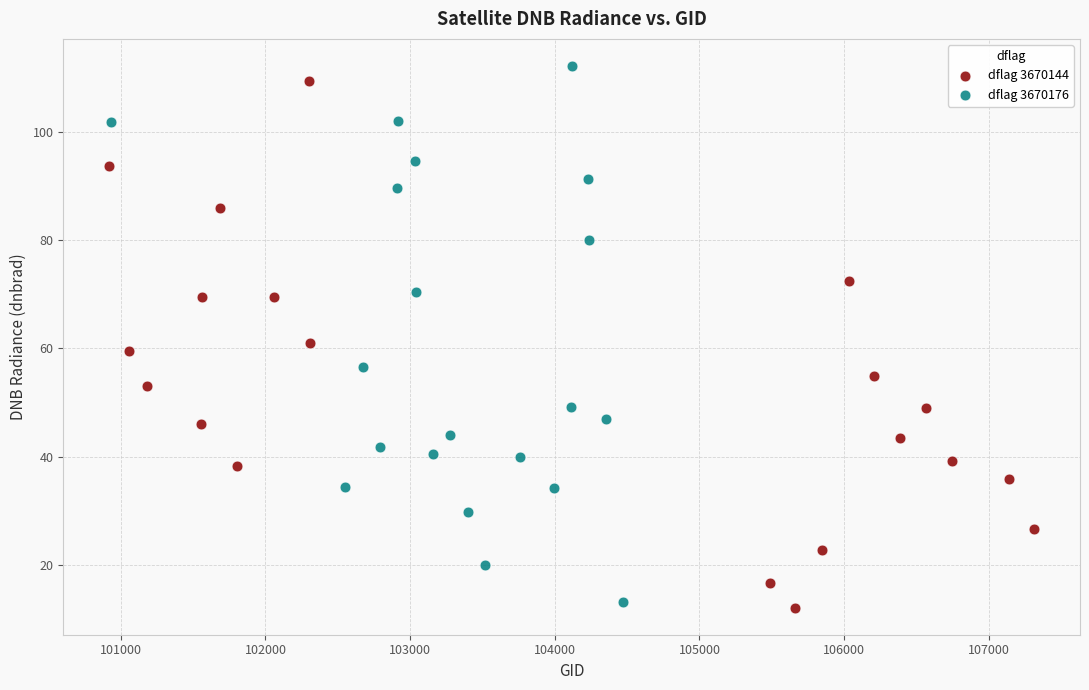

Which series has the largest Y range (max minus min)?

dflag 3670176